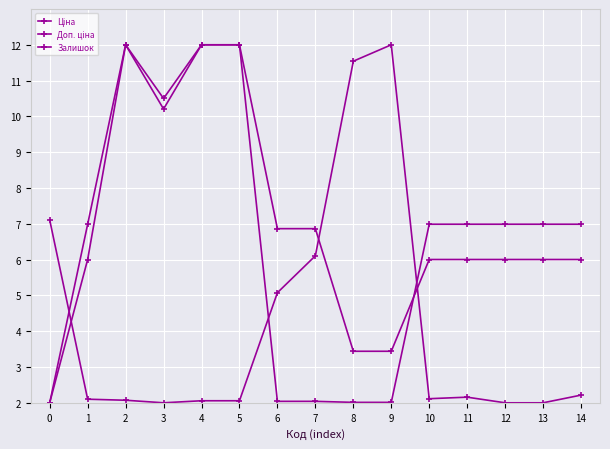

Count the number of data series in this chart.

3